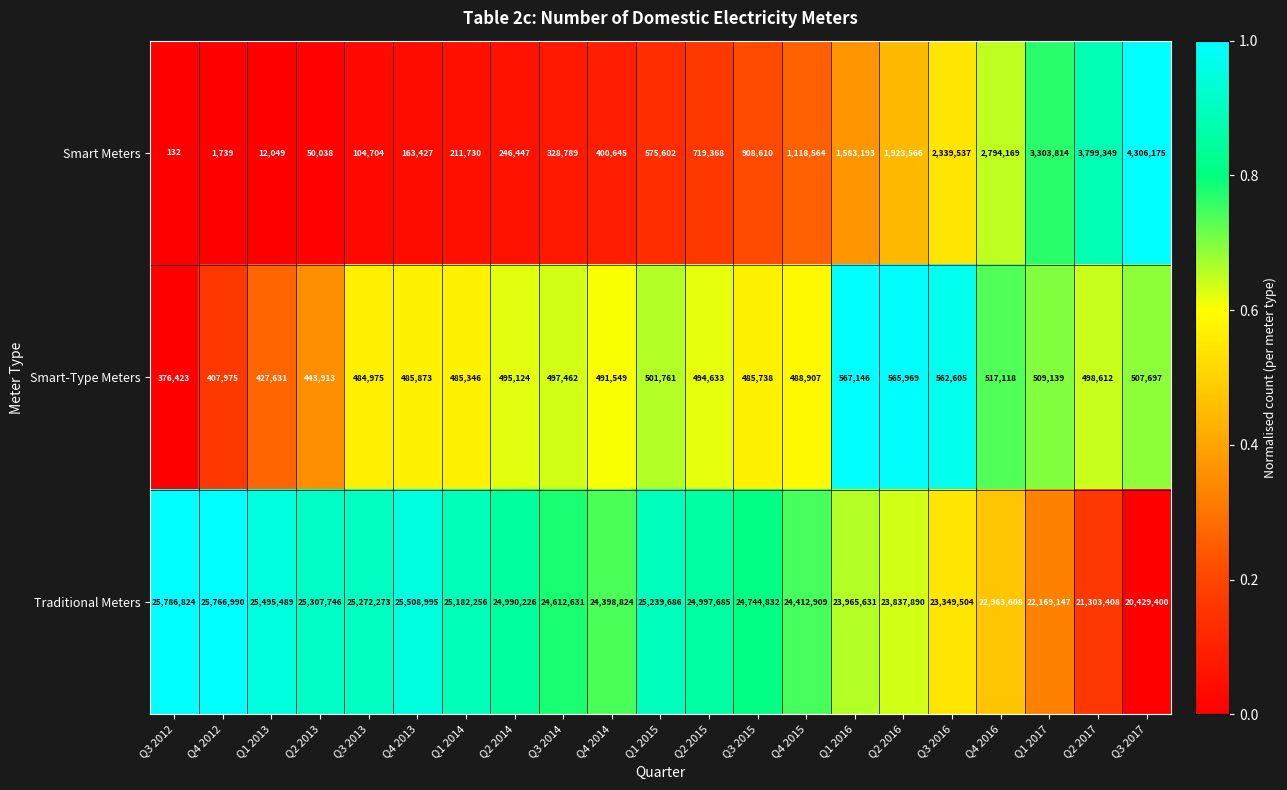

What is the total value across all series at Q4 2016?

26274895